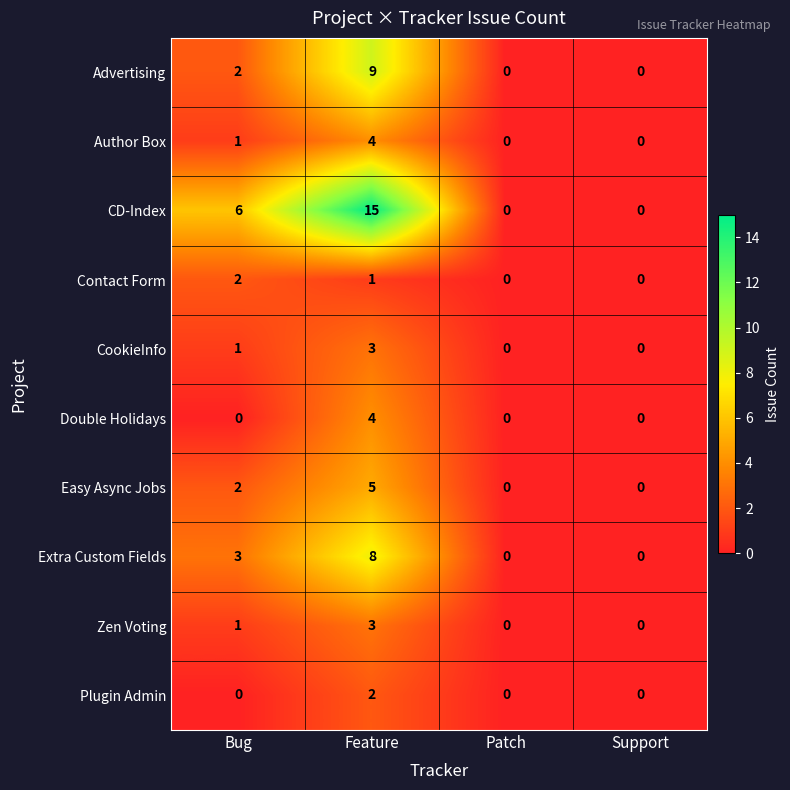

What is the spread (max minus min) of values at Bug?

6